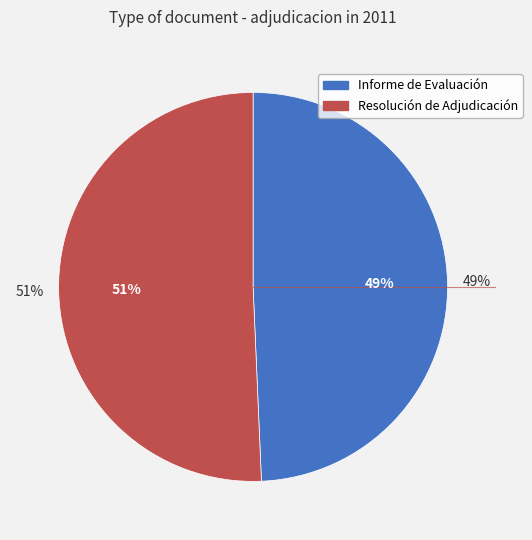

Rank the categories by value from highest to lowest.

Resolución de Adjudicación, Informe de Evaluación